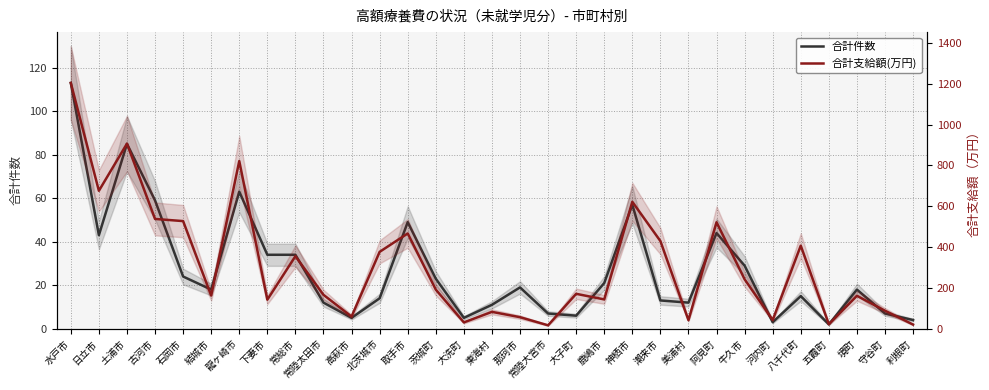

Which category has the lowest value in the 合計支給額(万円) series?

常陸大宮市